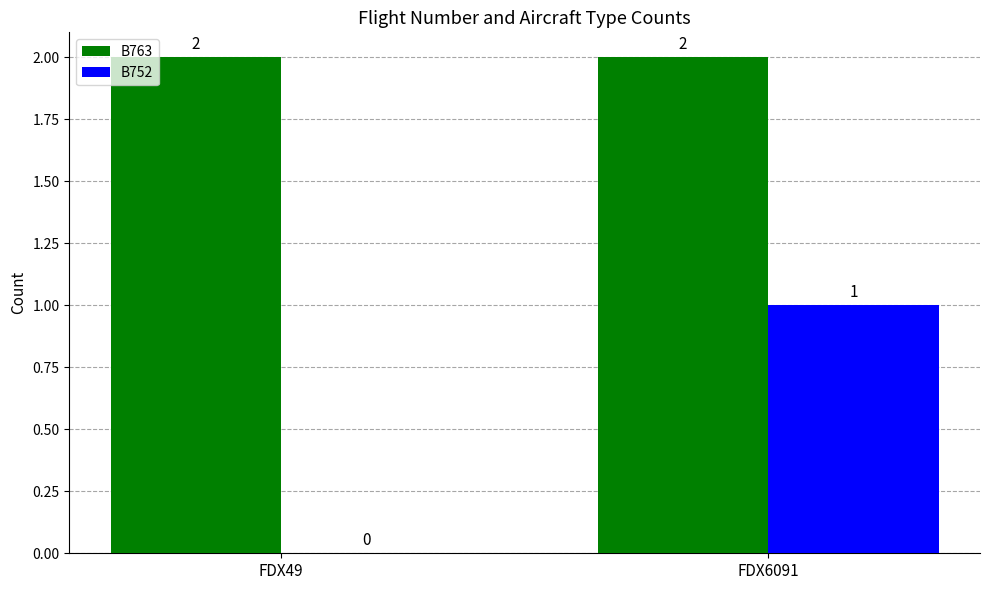

Is it true that B763 equals 2 at FDX49?

True